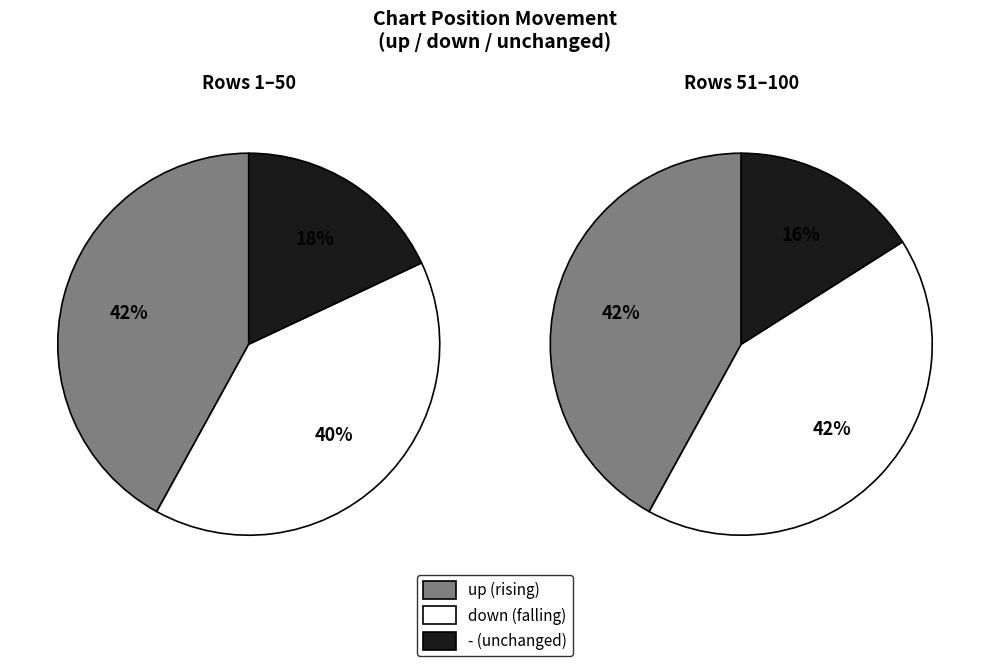

The down slice represents 48% of the pie. True or false?

False